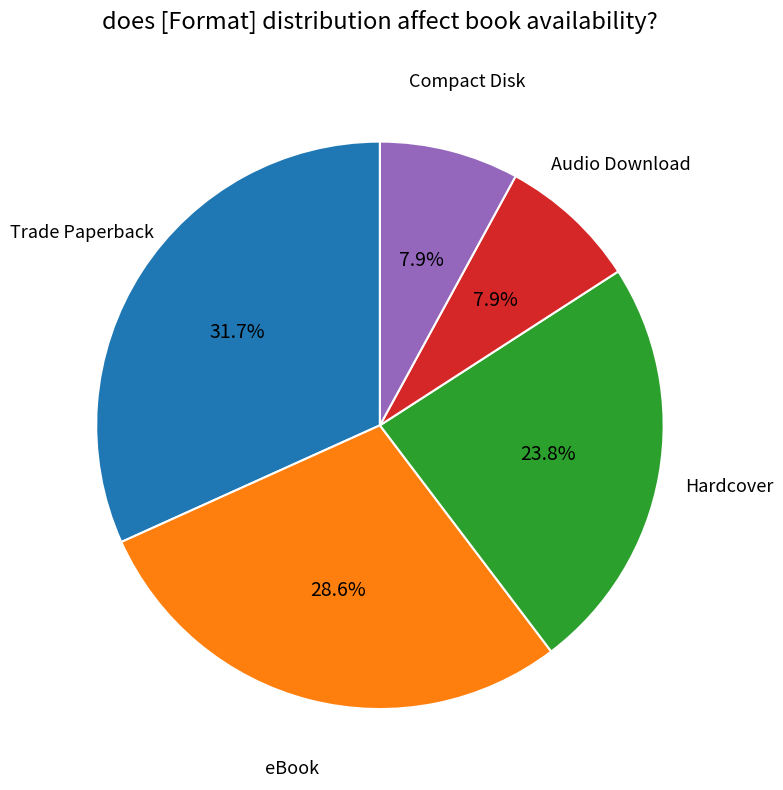

The Audio Download slice represents 1% of the pie. True or false?

False